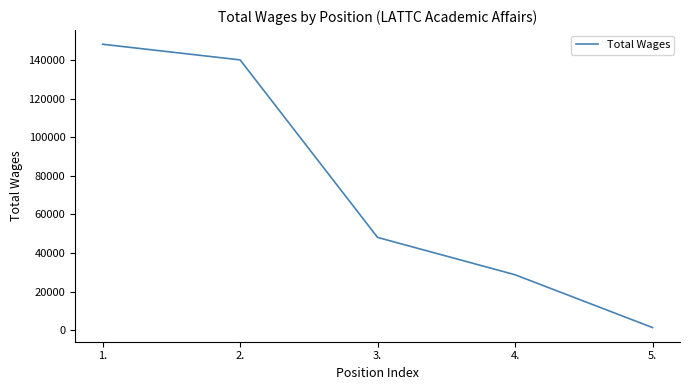

Reading left to right, list all the values displayed in this chart.

1.=148115	2.=140012	3.=48039	4.=28700	5.=1341